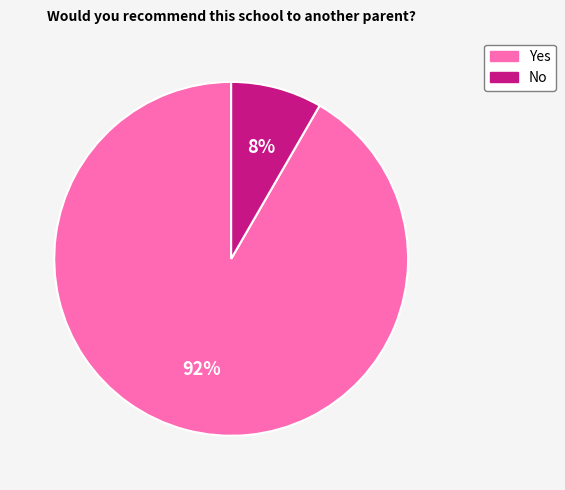

How many segments does this pie chart have?

2